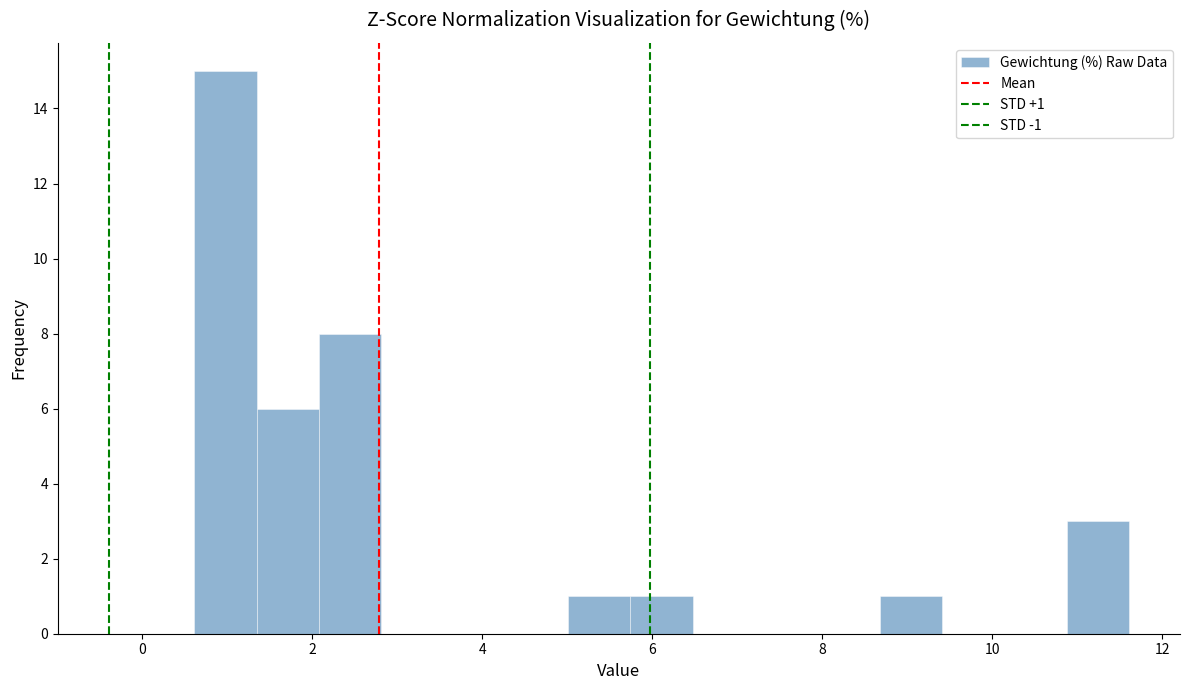

Read against the x-axis, roughly where is the centre of the tallest bar?

1.0